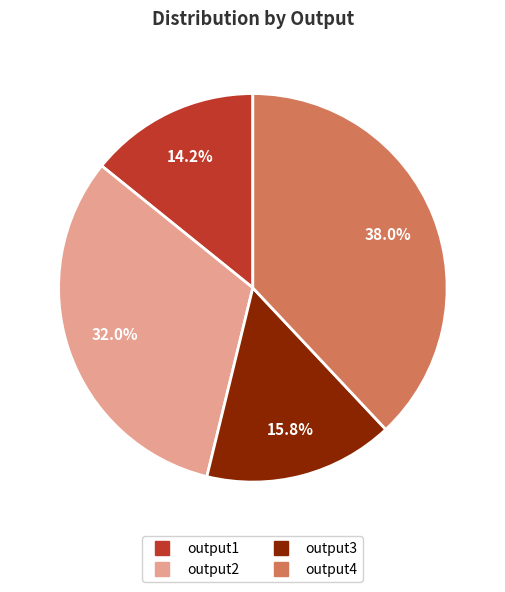

Does any single category account for the majority?

No